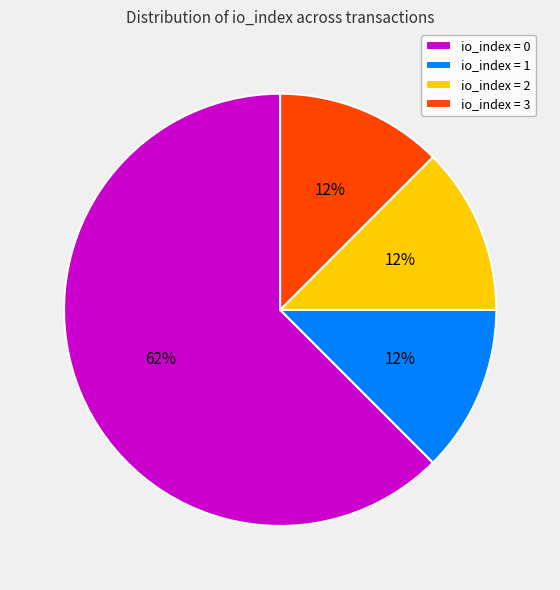

Which slice is the largest?

io_index = 0